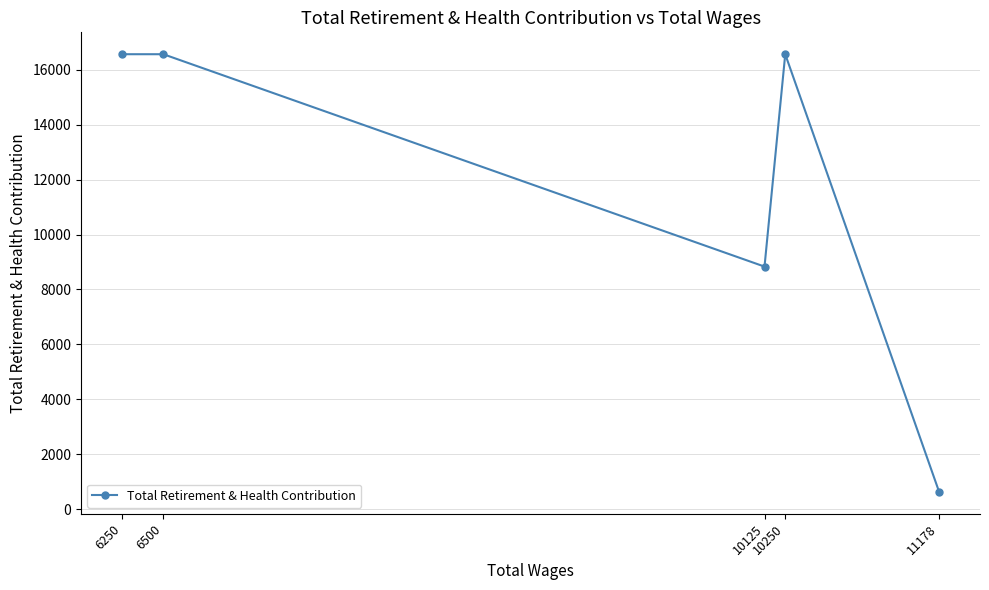

Rank the categories by value from lowest to highest.

11178, 10125, 10250, 6500, 6250